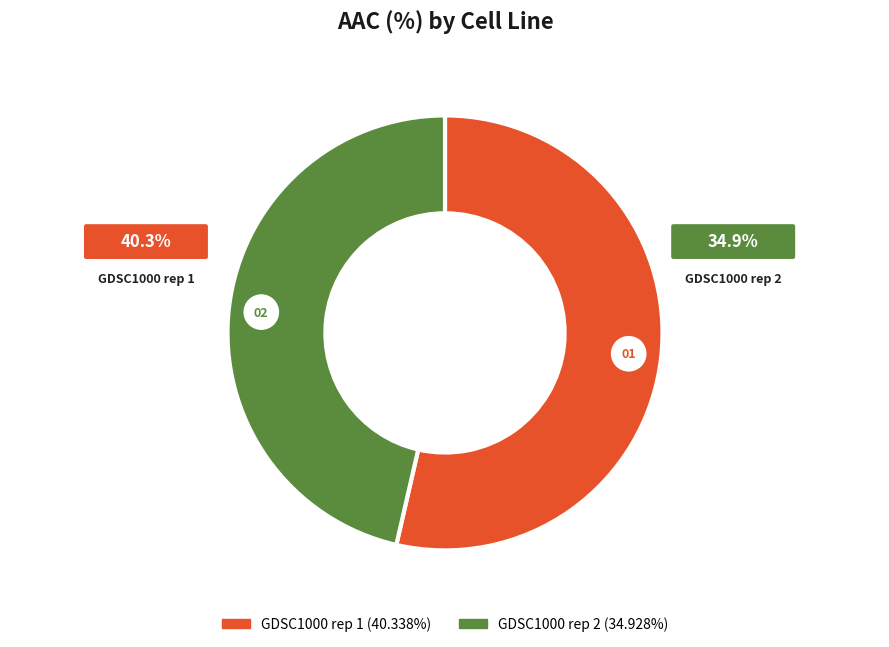

Is there a majority slice in this chart?

Yes